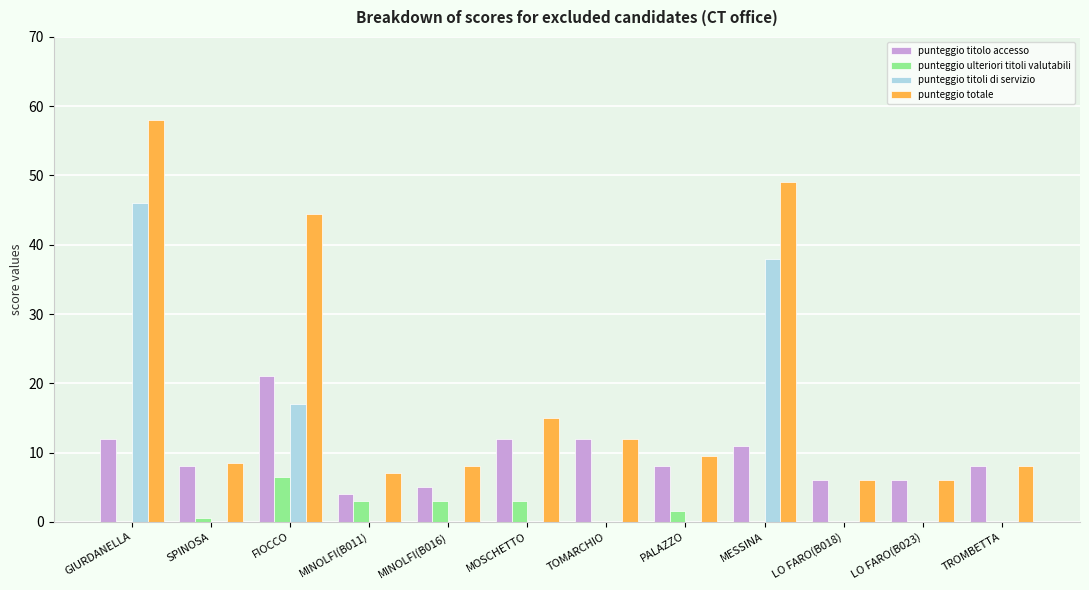

Reading left to right, what are all the values shown in this chart?

punteggio titolo accesso: GIURDANELLA=12.0	SPINOSA=8.0	FIOCCO=21.0	MINOLFI(B011)=4.0	MINOLFI(B016)=5.0	MOSCHETTO=12.0	TOMARCHIO=12.0	PALAZZO=8.0	MESSINA=11.0	LO FARO(B018)=6.0	LO FARO(B023)=6.0	TROMBETTA=8.0
punteggio ulteriori titoli valutabili: GIURDANELLA=0.0	SPINOSA=0.5	FIOCCO=6.5	MINOLFI(B011)=3.0	MINOLFI(B016)=3.0	MOSCHETTO=3.0	TOMARCHIO=0.0	PALAZZO=1.5	MESSINA=0.0	LO FARO(B018)=0.0	LO FARO(B023)=0.0	TROMBETTA=0.0
punteggio titoli di servizio: GIURDANELLA=46.0	SPINOSA=0.0	FIOCCO=17.0	MINOLFI(B011)=0.0	MINOLFI(B016)=0.0	MOSCHETTO=0.0	TOMARCHIO=0.0	PALAZZO=0.0	MESSINA=38.0	LO FARO(B018)=0.0	LO FARO(B023)=0.0	TROMBETTA=0.0
punteggio totale: GIURDANELLA=58.0	SPINOSA=8.5	FIOCCO=44.5	MINOLFI(B011)=7.0	MINOLFI(B016)=8.0	MOSCHETTO=15.0	TOMARCHIO=12.0	PALAZZO=9.5	MESSINA=49.0	LO FARO(B018)=6.0	LO FARO(B023)=6.0	TROMBETTA=8.0